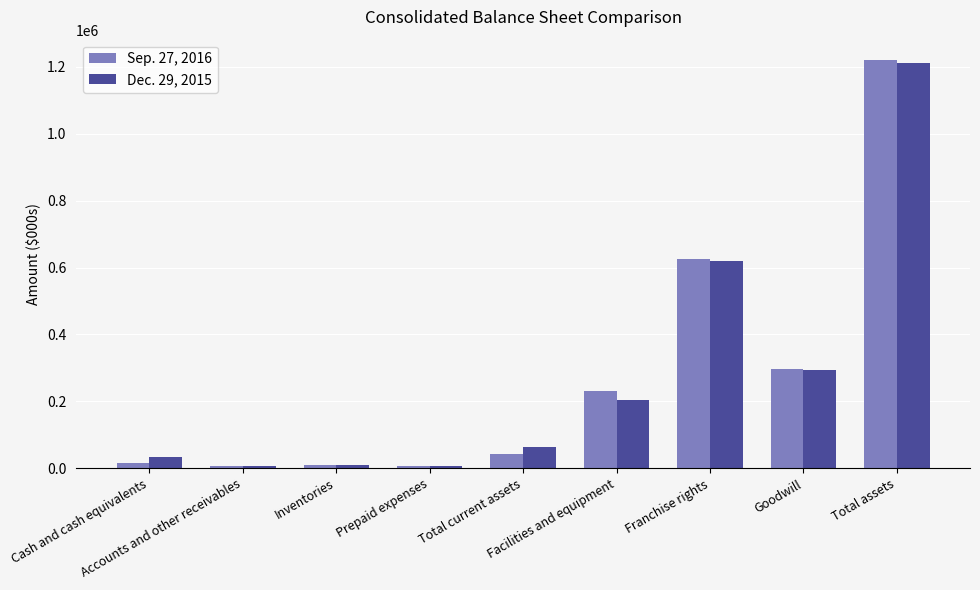

Is it true that Sep. 27, 2016 equals 624330 at Franchise rights?

True